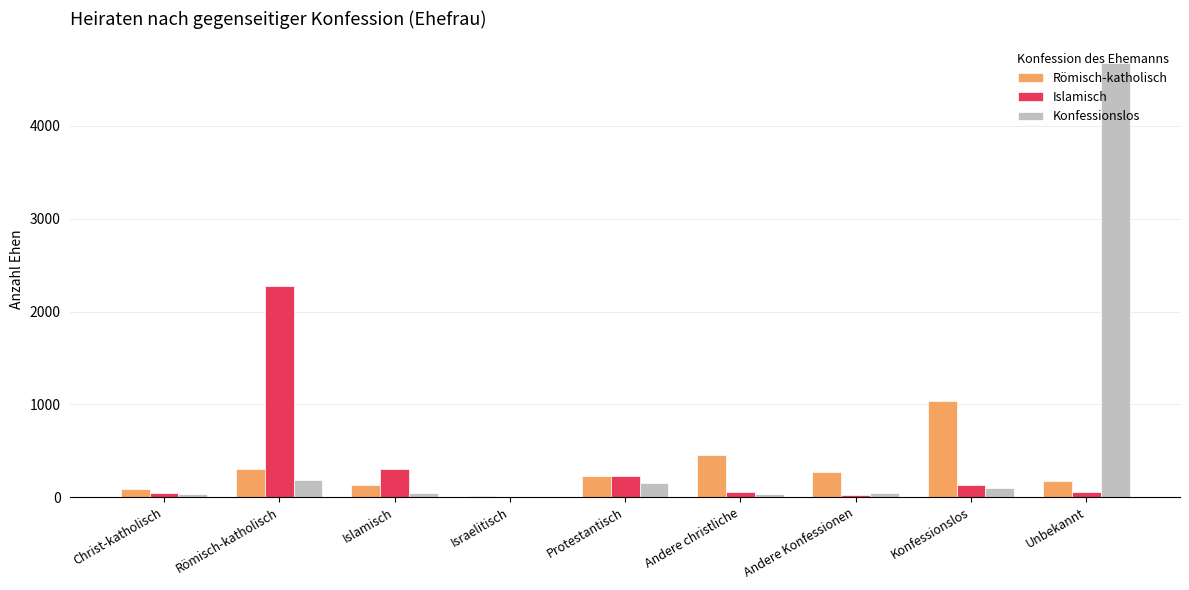

Between Konfessionslos and Unbekannt, which series saw the biggest shift?

Konfessionslos